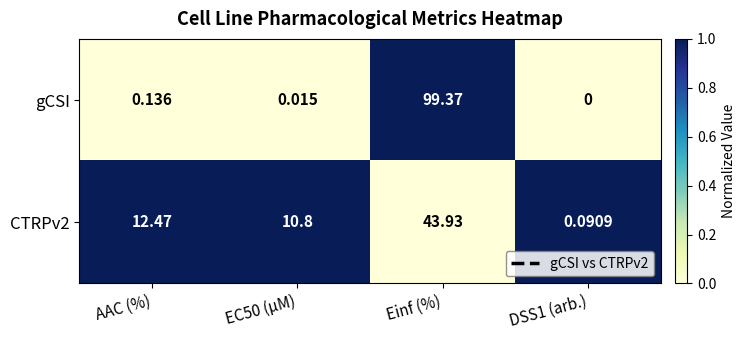

List the series in order of their peak value, highest first.

gCSI, CTRPv2